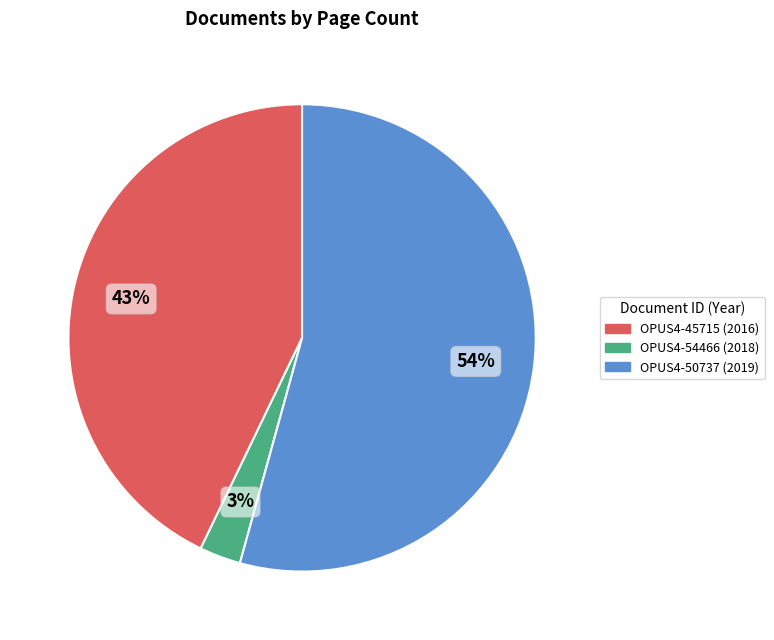

Is there a majority slice in this chart?

Yes